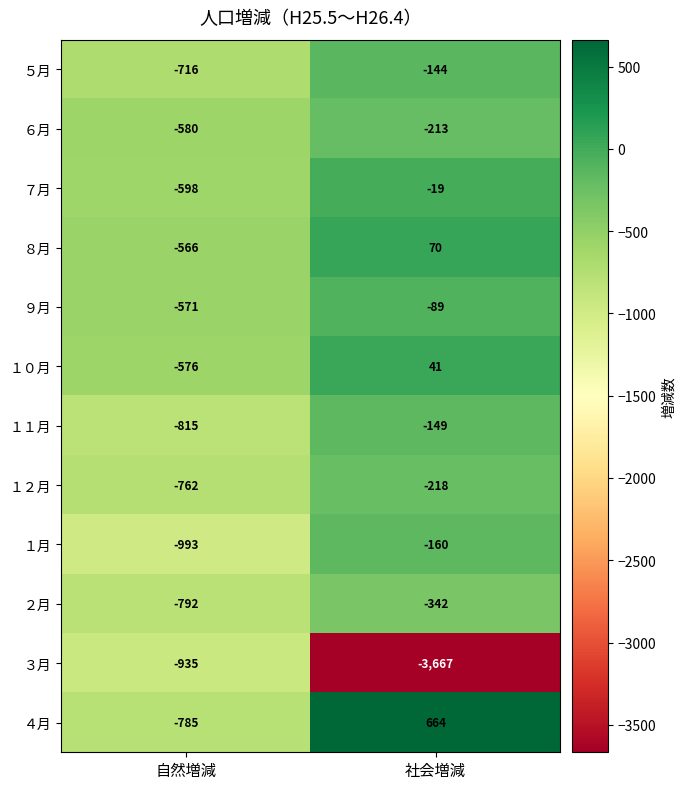

Which series has the widest spread of values?

３月